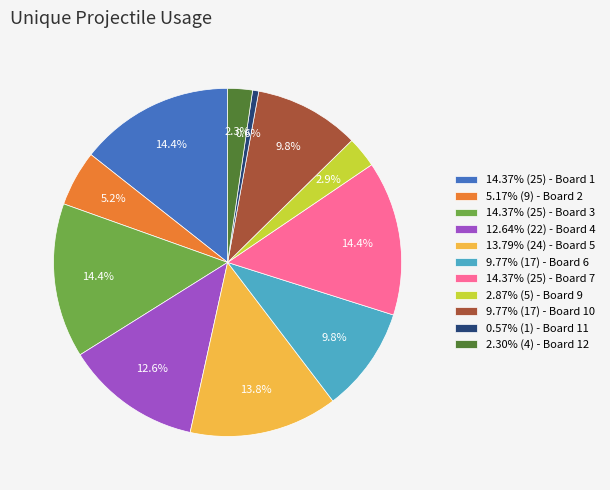

Is 9.77% (17) - Board 10 the majority of the pie?

No